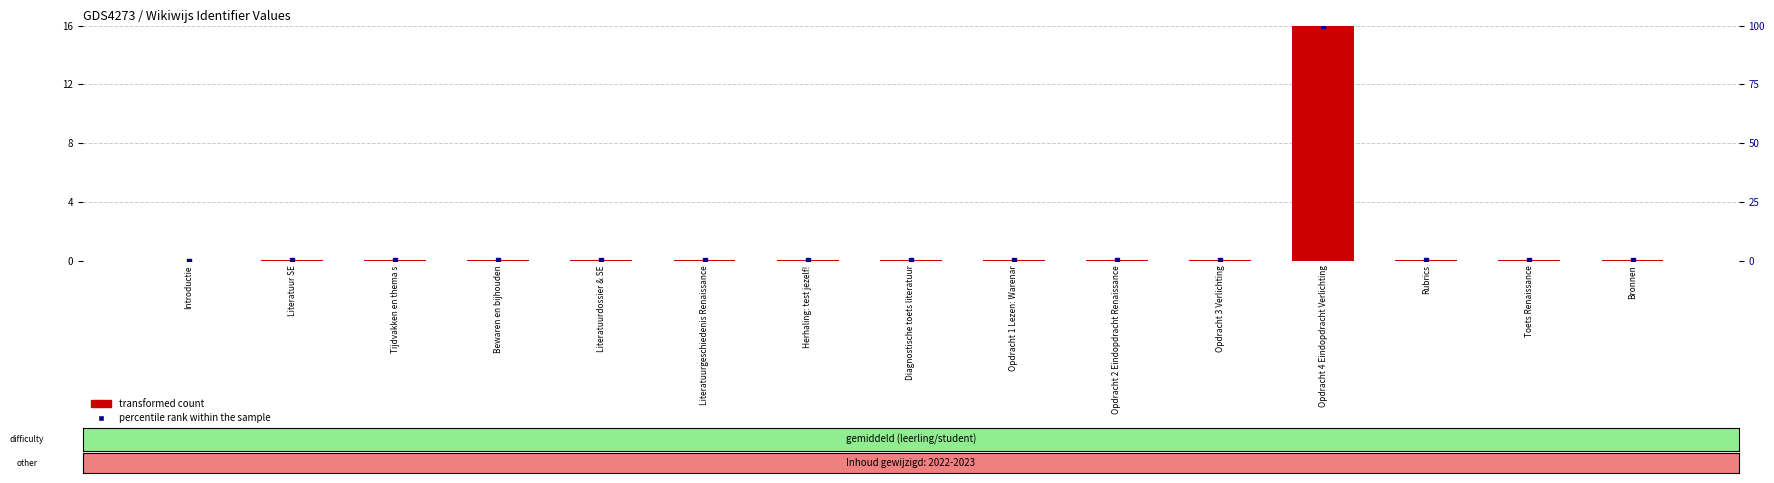

What are all the series names shown in the legend?

transformed count, percentile rank within the sample